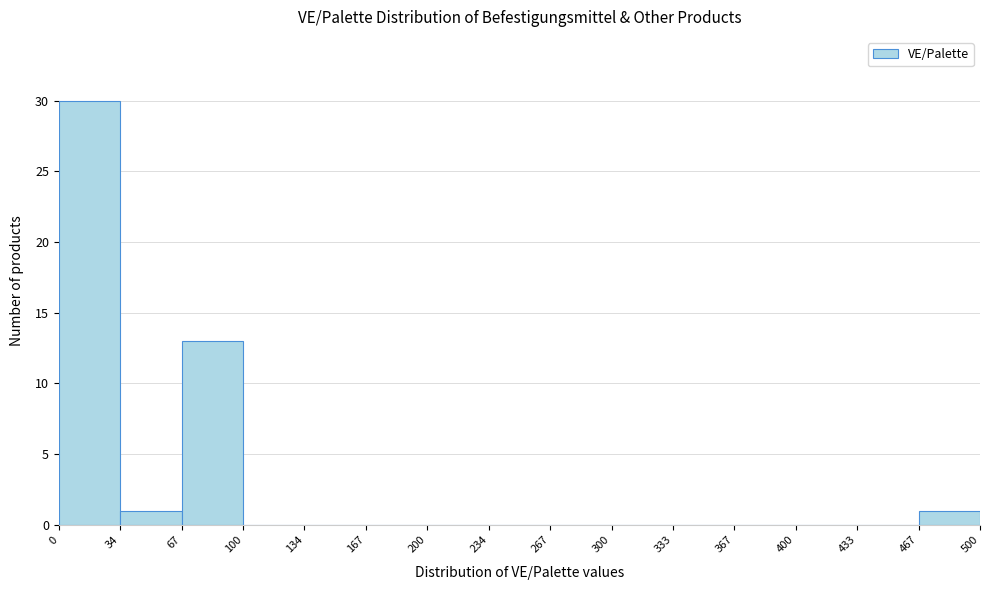

Reading left to right, list every bar in this chart as the range it spans on the x-axis followed by its height. The values are not printed on the chart, so give them approximately, as read against the axis.

0 to 34: 30
34 to 67: 1
67 to 100: 13
100 to 134: 0
134 to 167: 0
167 to 200: 0
200 to 234: 0
234 to 267: 0
267 to 300: 0
300 to 333: 0
333 to 367: 0
367 to 400: 0
400 to 433: 0
433 to 467: 0
467 to 500: 1